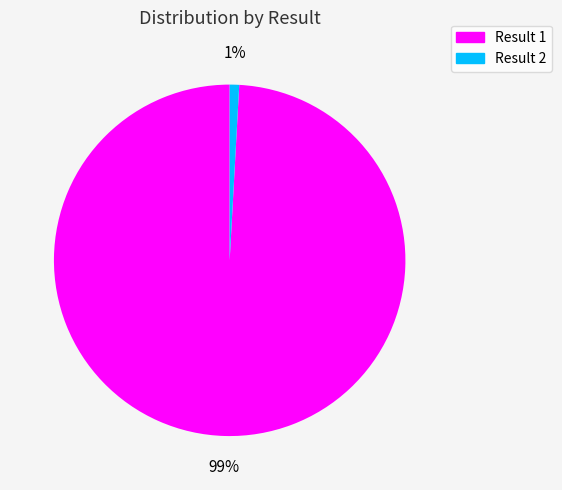

To the nearest percent, what is the difference between the largest and smallest slice percentages?

98%